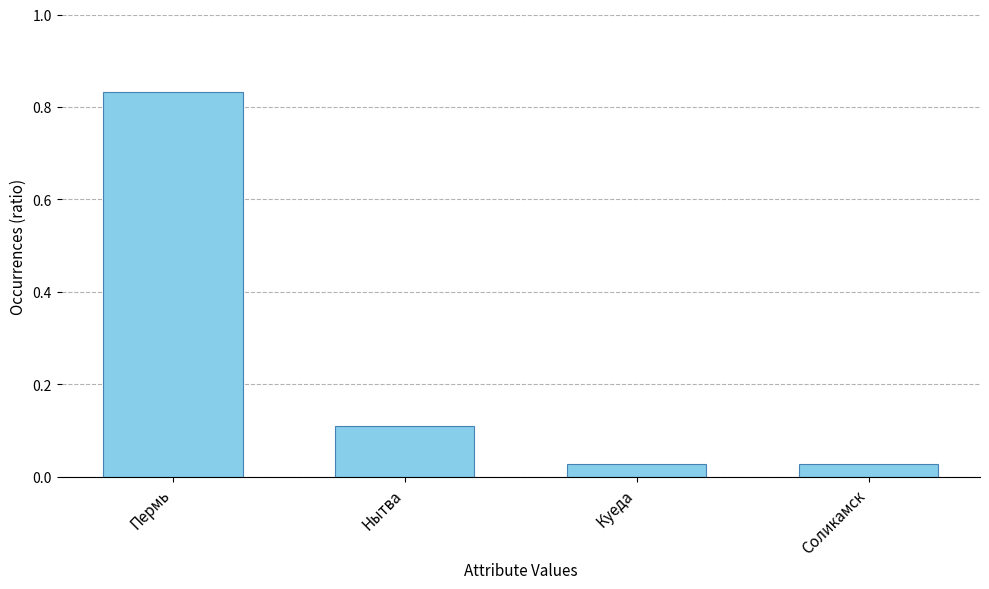

Does the chart contain stacked bars?

No